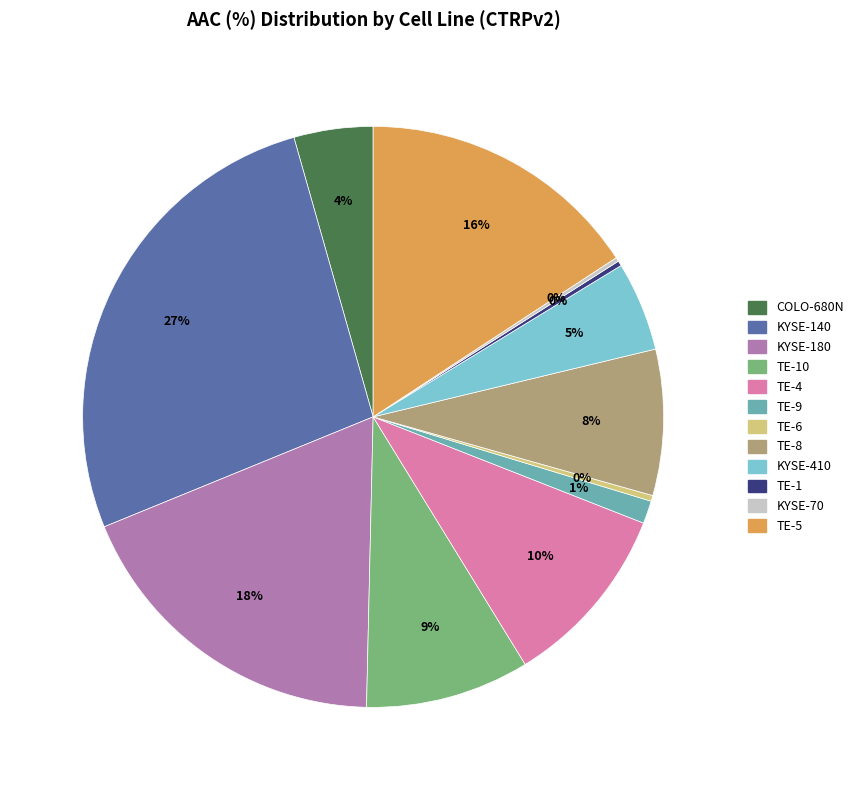

To the nearest percent, what is the average slice percentage?

8%